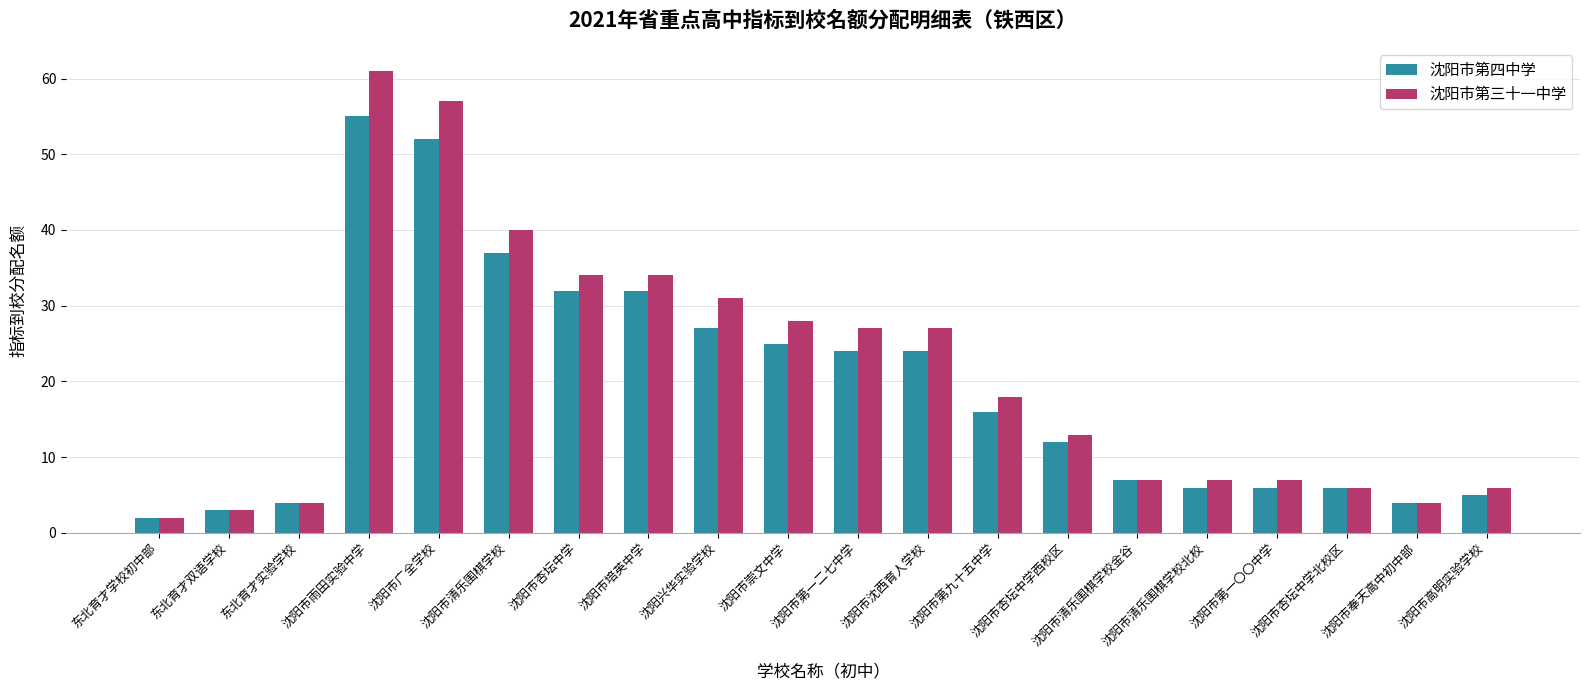

What is the label of the 14th bar from the right?

沈阳市杏坛中学